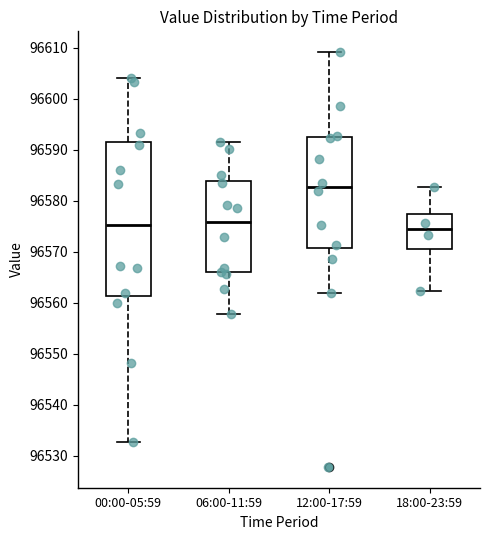

Where does the median line of the box for 12:00-17:59 sit on the y-axis? The values are not printed on the chart, so give them approximately, as read against the axis.

96583